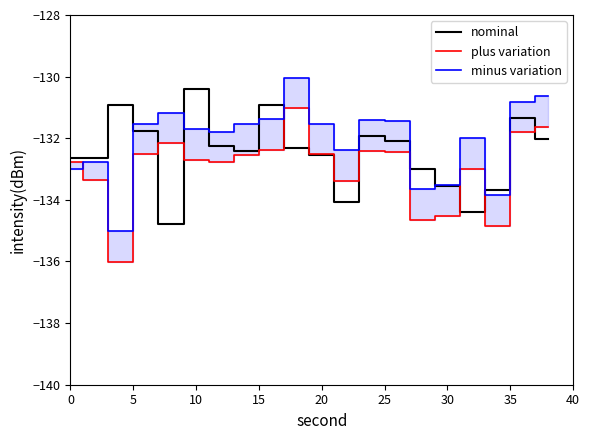

Reading left to right, list all the values displayed in this chart.

nominal: -132.6	-132.6	-130.9	-131.8	-134.8	-130.4	-132.3	-132.4	-130.9	-132.3	-132.5	-134.1	-131.9	-132.1	-133.0	-133.6	-134.4	-133.7	-131.3	-132.0
plus variation: -132.8	-133.4	-136.0	-132.5	-132.2	-132.7	-132.8	-132.5	-132.4	-131.0	-132.5	-133.4	-132.4	-132.4	-134.6	-134.5	-133.0	-134.8	-131.8	-131.6
minus variation: -133.0	-132.8	-135.0	-131.5	-131.2	-131.7	-131.8	-131.5	-131.4	-130.0	-131.5	-132.4	-131.4	-131.4	-133.6	-133.5	-132.0	-133.8	-130.8	-130.6